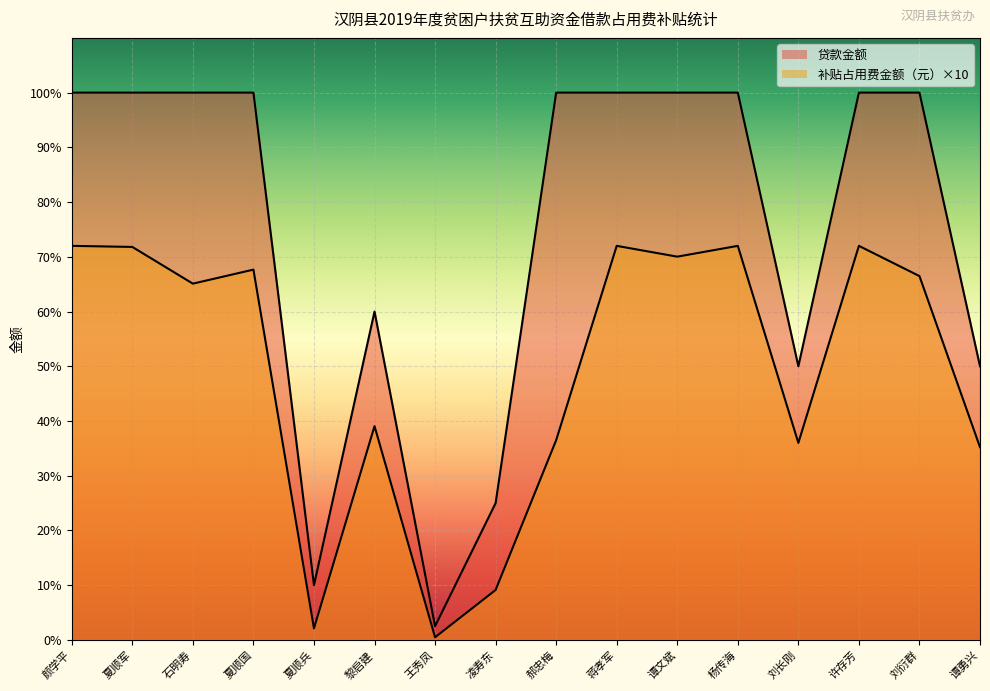

At which category is the sum across all series the highest?

颜学平